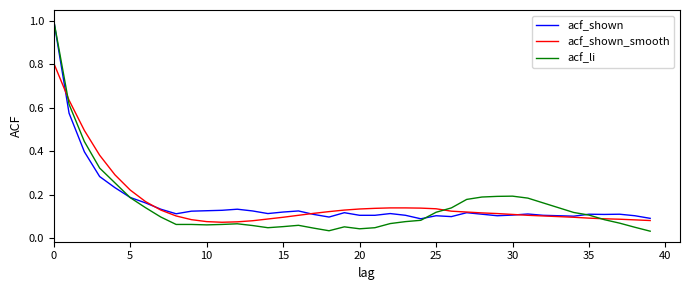

Which series has the widest spread of values?

acf_li